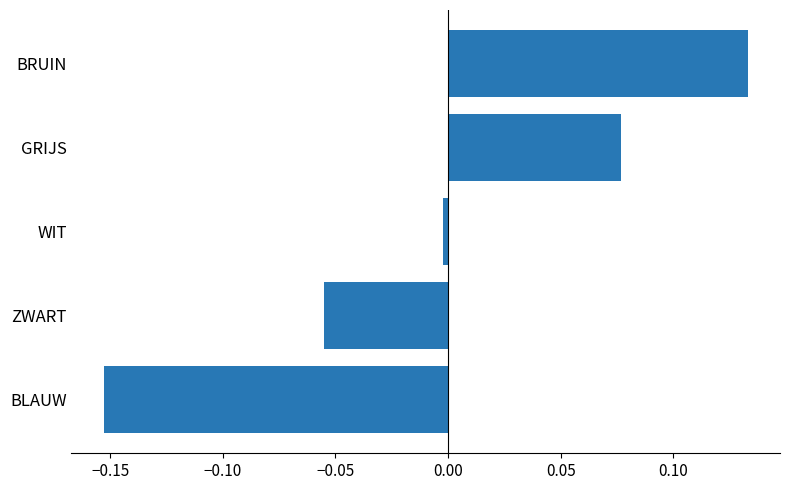

At which label is the value closest to 0?

WIT